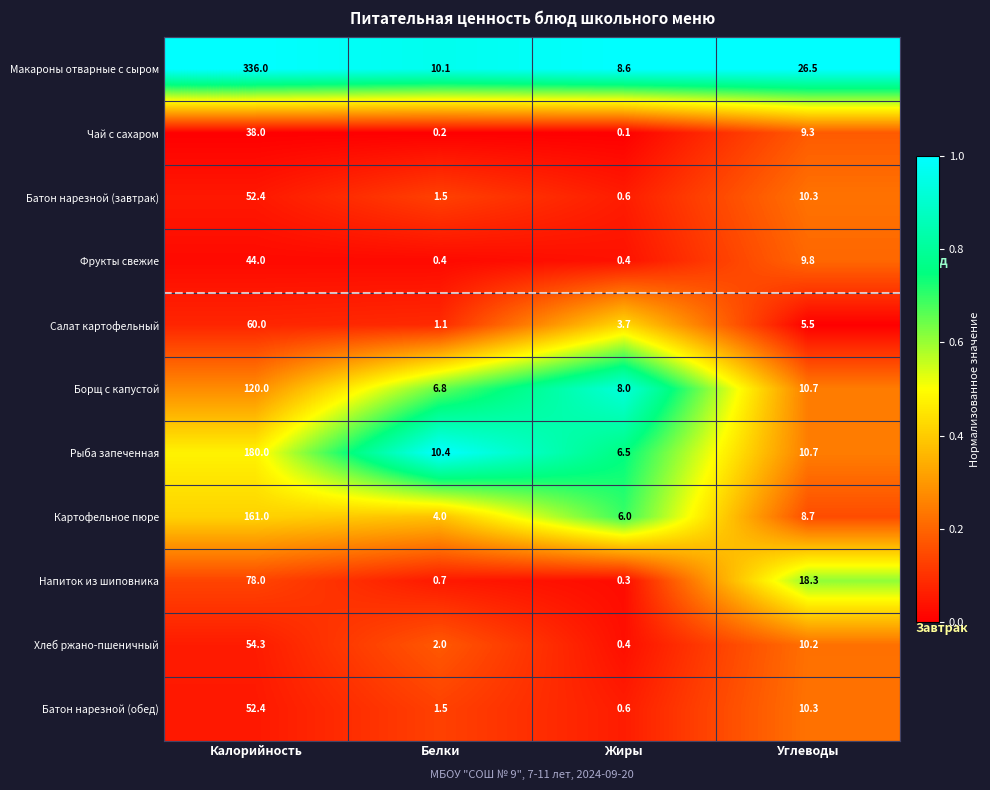

Rank the categories by Батон нарезной (завтрак) value from lowest to highest.

Жиры, Белки, Углеводы, Калорийность